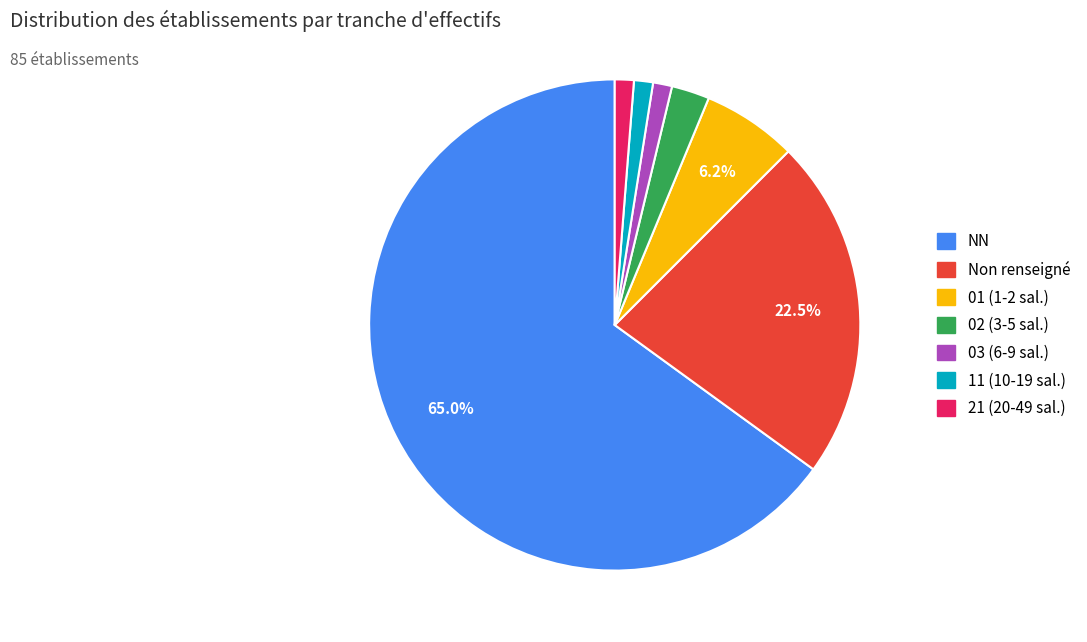

Approximately how many times larger is the value at 03 (6-9 sal.) compared to 02 (3-5 sal.)?

0.5